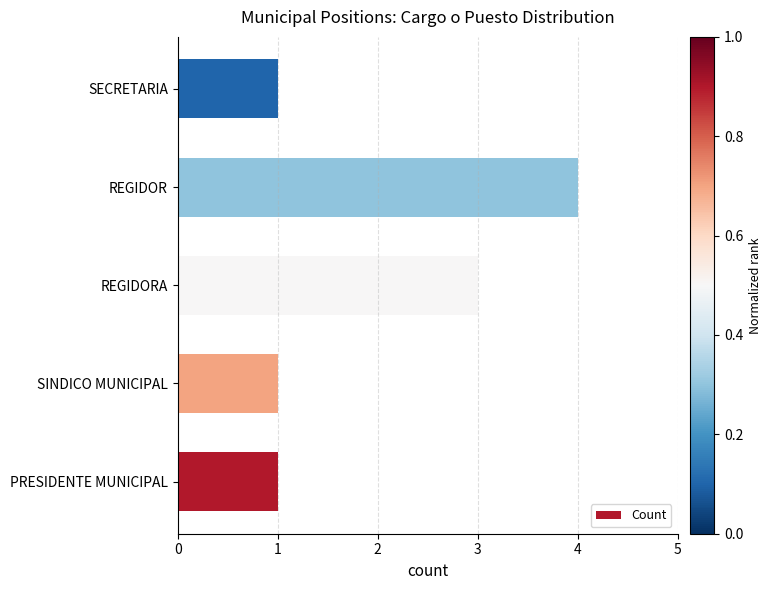

What is the maximum value shown in the chart?

4